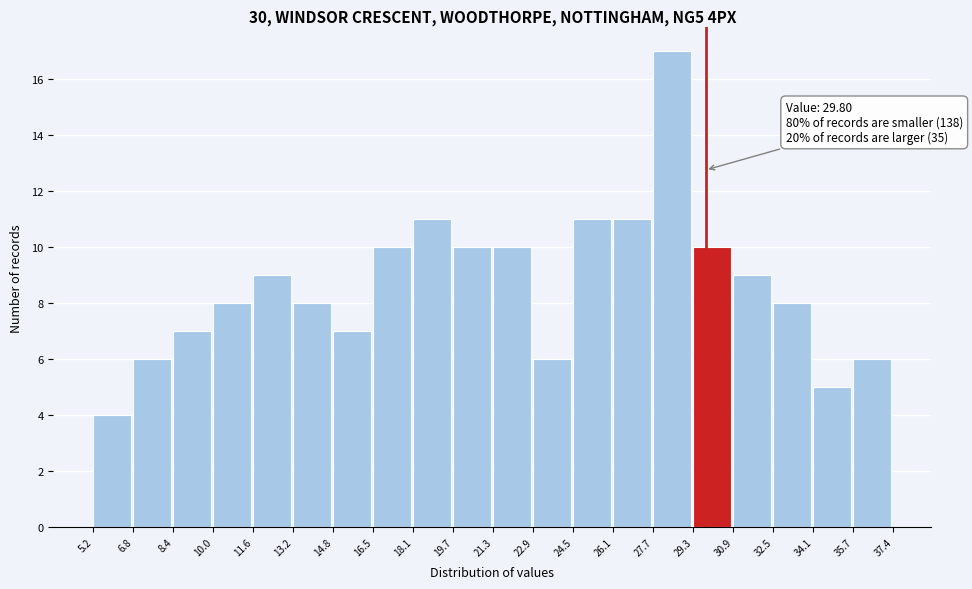

Over which range of the x-axis is the bar tallest?

27.7 to 29.3